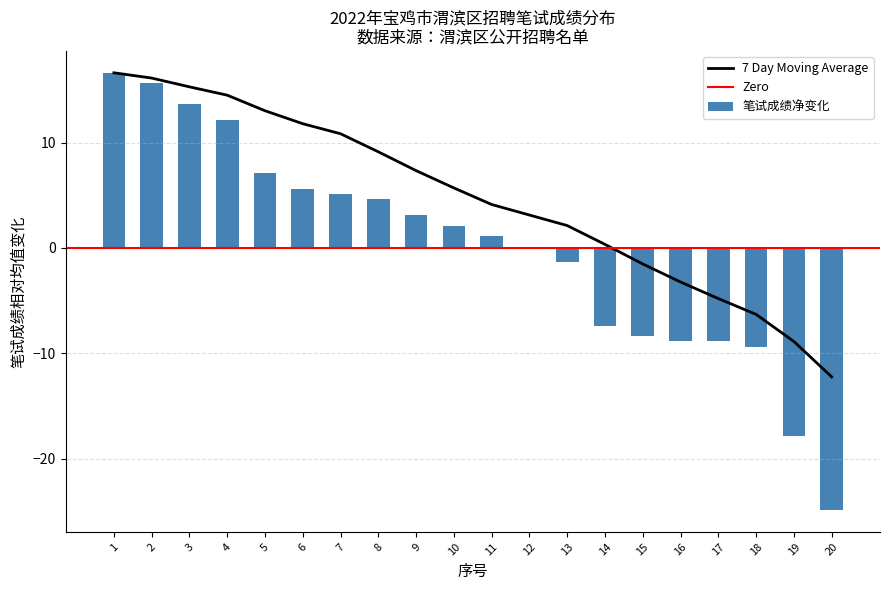

Reading left to right, extract all data points from this chart.

笔试成绩: 1=16.6	2=15.6	3=13.6	4=12.1	5=7.1	6=5.6	7=5.1	8=4.6	9=3.1	10=2.1	11=1.1	12=0.1	13=-1.4	14=-7.4	15=-8.4	16=-8.9	17=-8.9	18=-9.4	19=-17.9	20=-24.9
7 Day Moving Average: 1=16.6	2=16.1	3=15.3	4=14.5	5=13.0	6=11.8	7=10.8	8=9.1	9=7.3	10=5.7	11=4.1	12=3.1	13=2.1	14=0.3	15=-1.5	16=-3.2	17=-4.8	18=-6.3	19=-8.9	20=-12.2